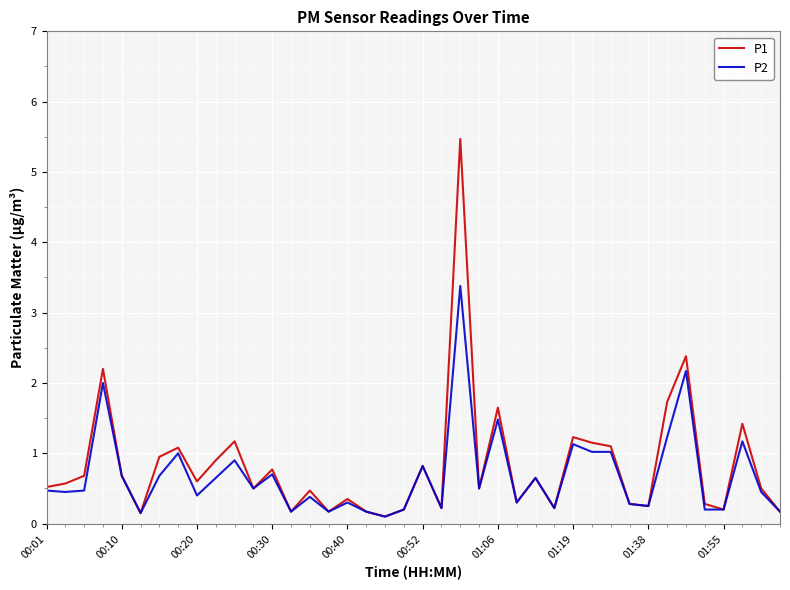

List the series in order of their peak value, highest first.

P1, P2